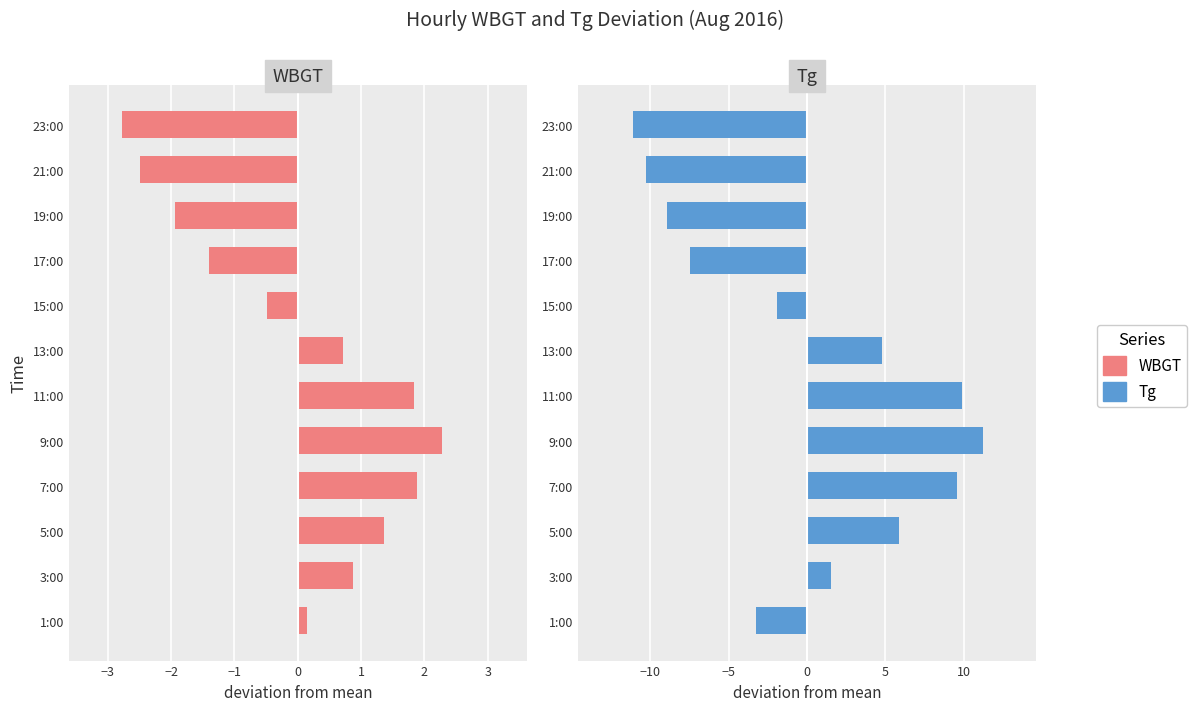

What is the difference between the maximum and minimum values in the Tg series?

22.3